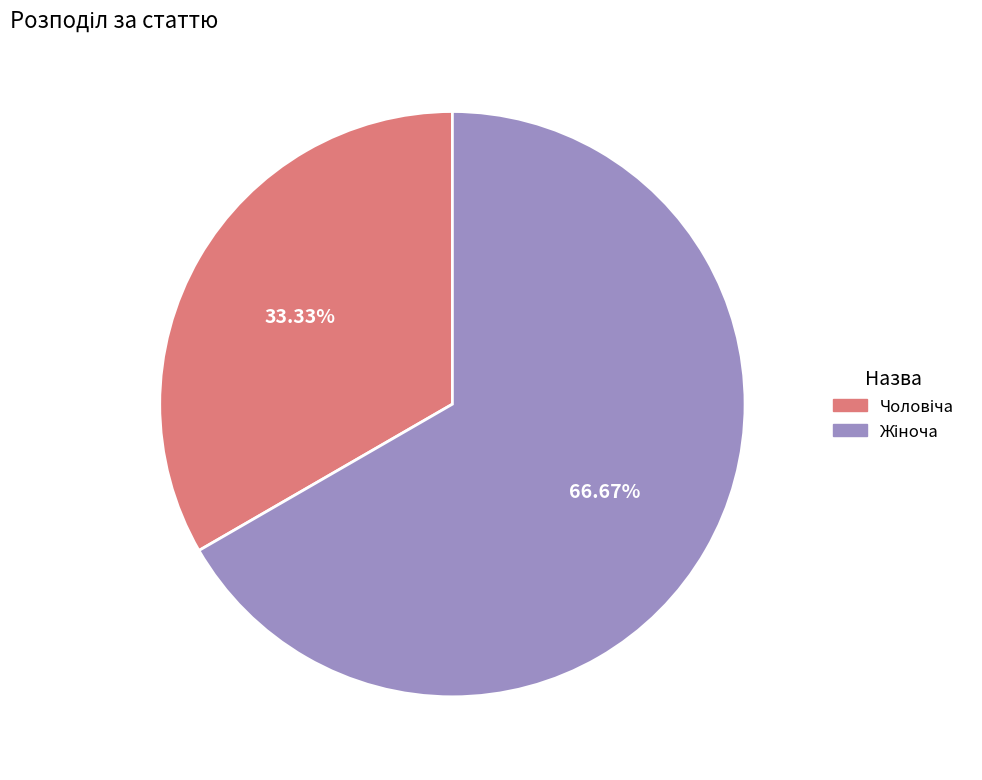

Does any single category account for the majority?

Yes